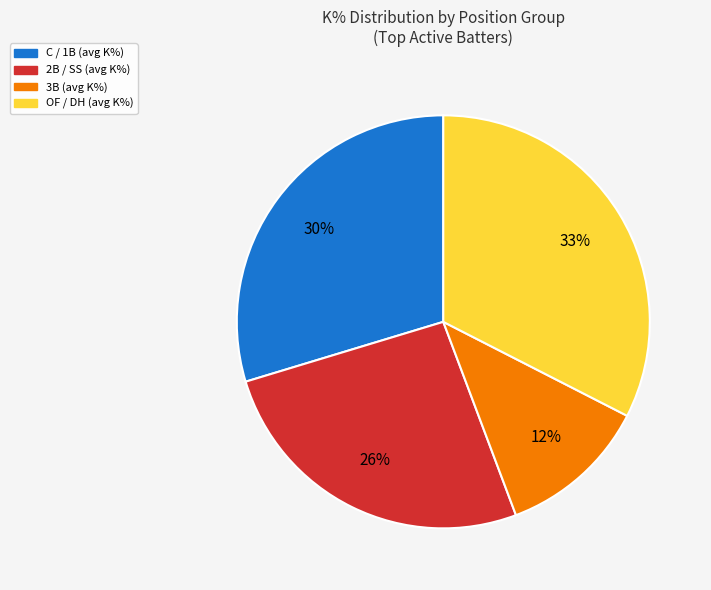

To the nearest percent, what is the difference between the largest and smallest slice percentages?

21%